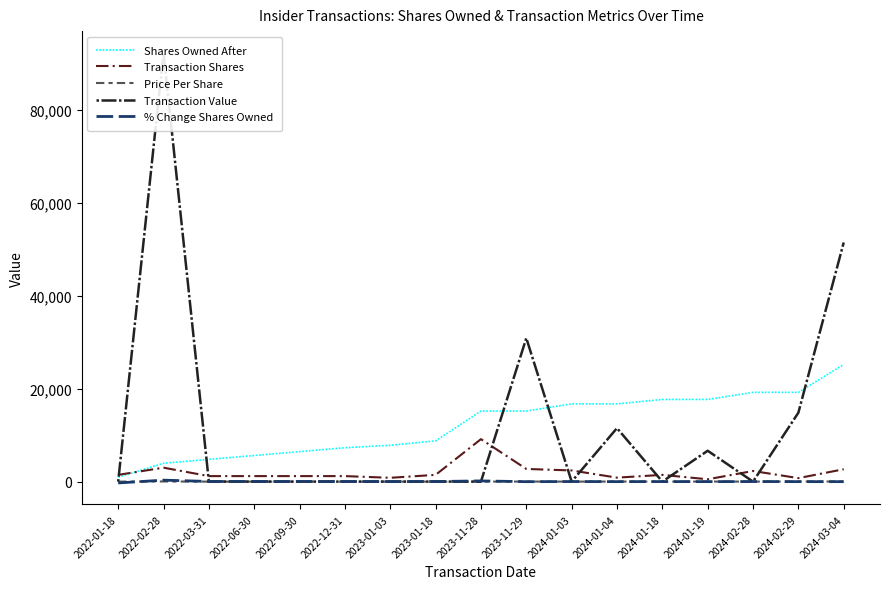

At which category does % Change Shares Owned reach its first local peak?

2022-02-28